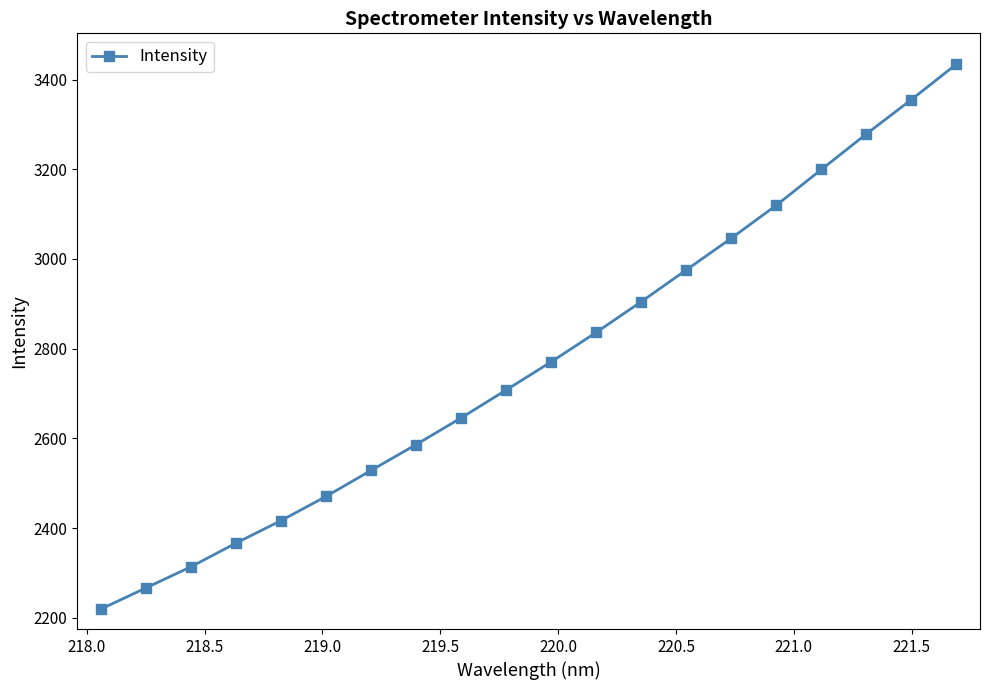

Reading left to right, transcribe all the data shown in this chart.

2219.6	2266.8	2314.0	2366.7	2416.9	2470.9	2528.9	2586.4	2646.0	2708.1	2770.9	2836.6	2905.0	2975.7	3046.4	3119.9	3199.5	3278.7	3355.3	3434.2